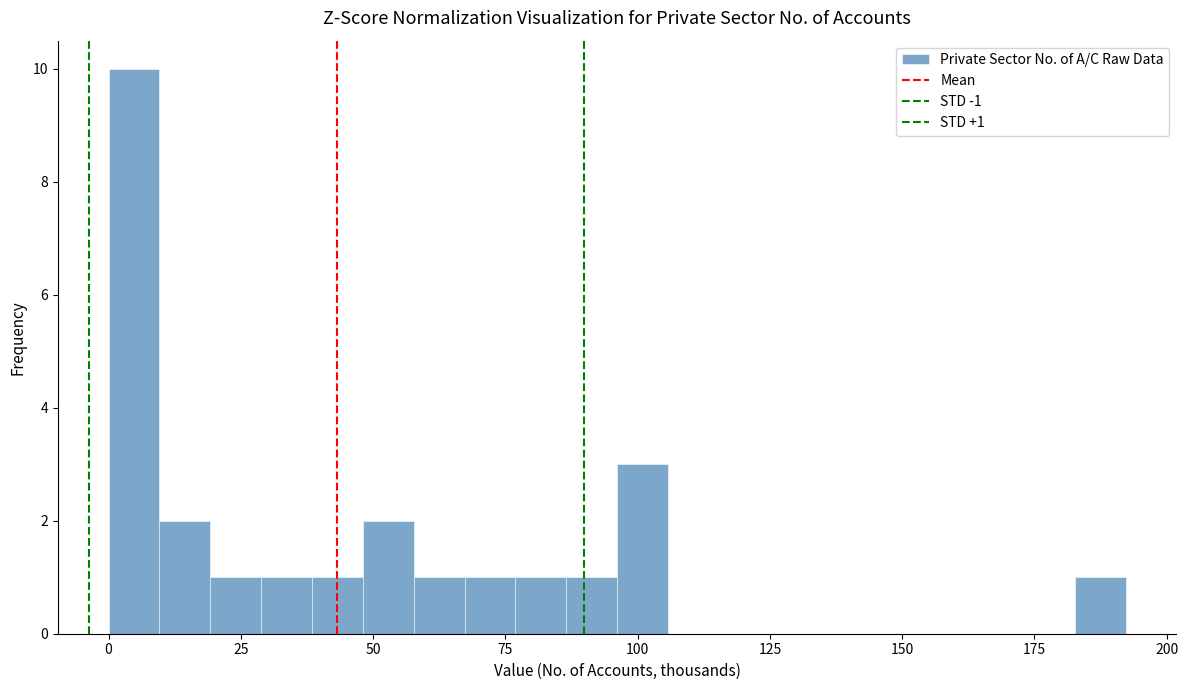

Read against the x-axis, roughly where is the centre of the tallest bar?

5